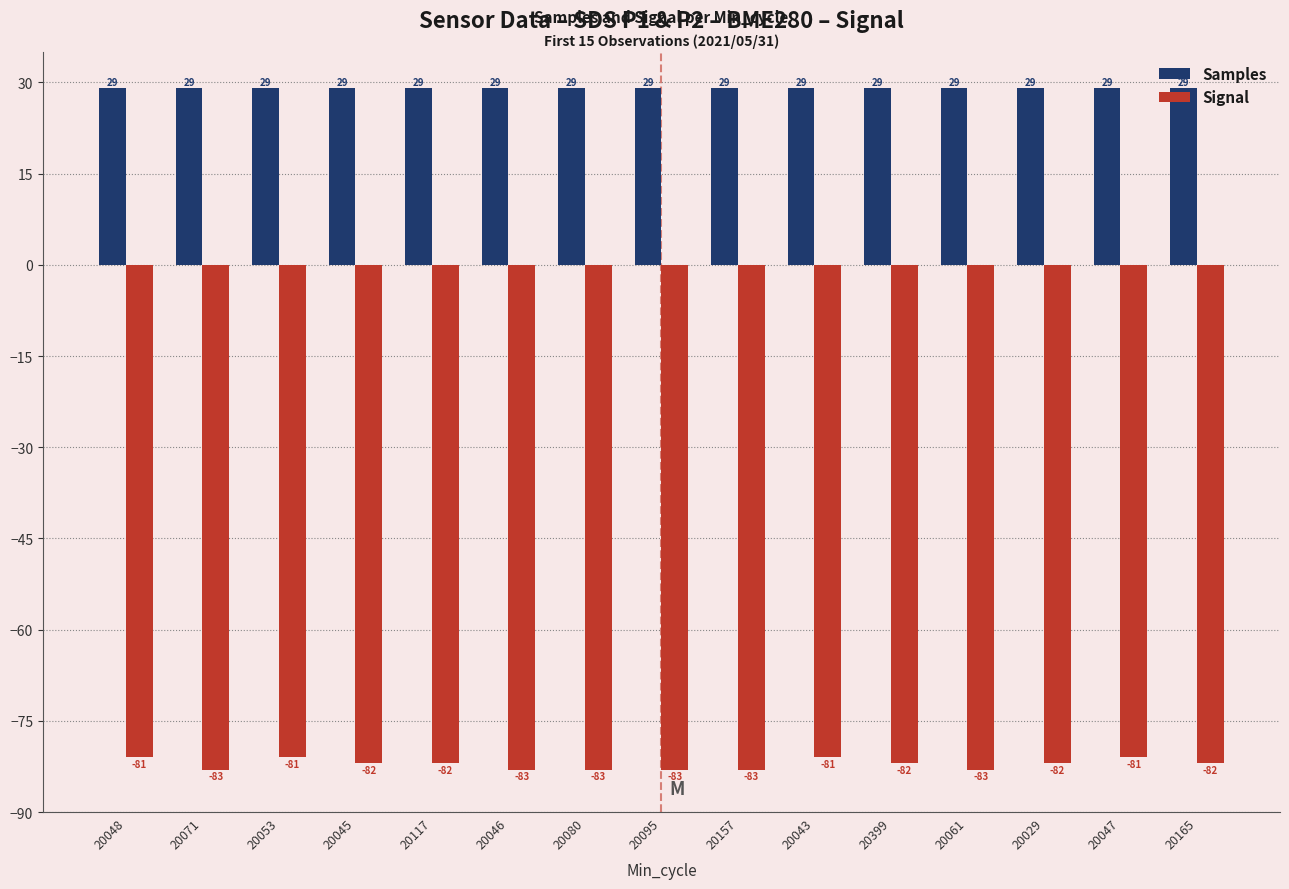

Rank the series at 20399 from highest to lowest value.

Samples, Signal